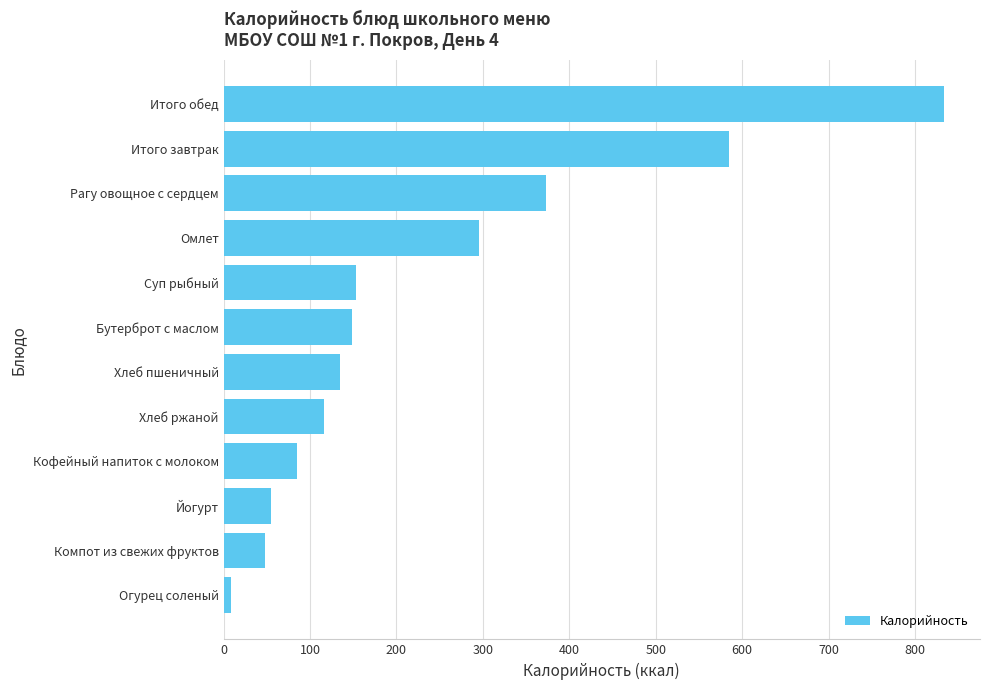

What is the ratio of the value at Хлеб ржаной to the value at Омлет?

0.4